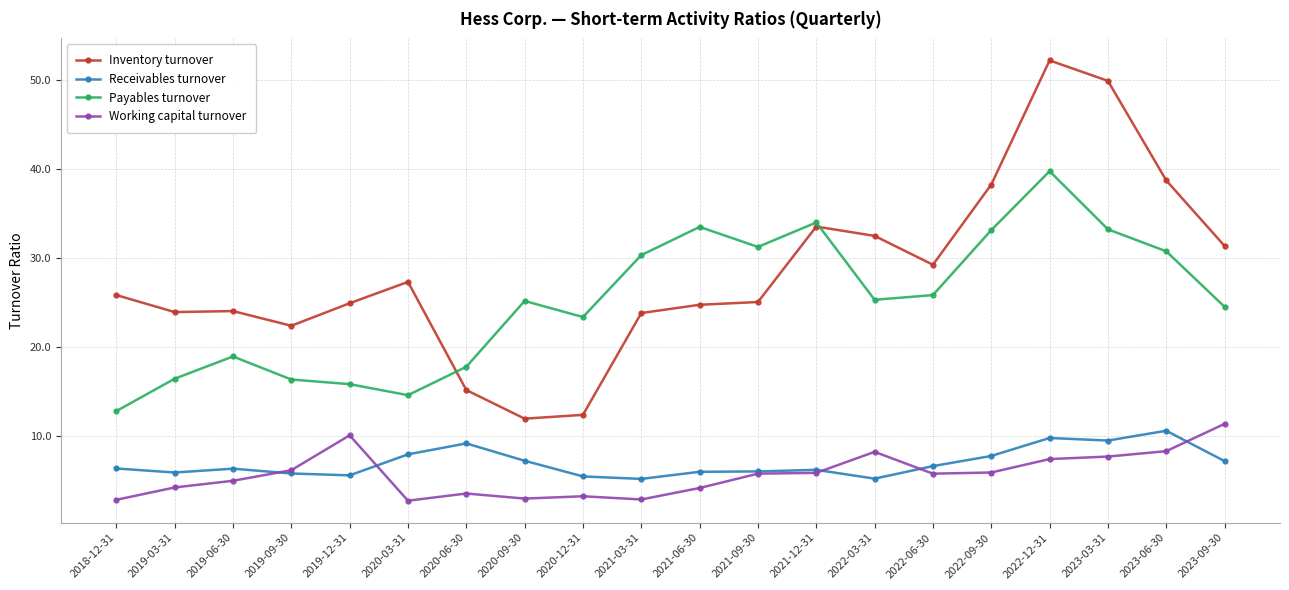

What is the sum of the Inventory turnover values at 2022-06-30 and 2021-12-31?

62.7